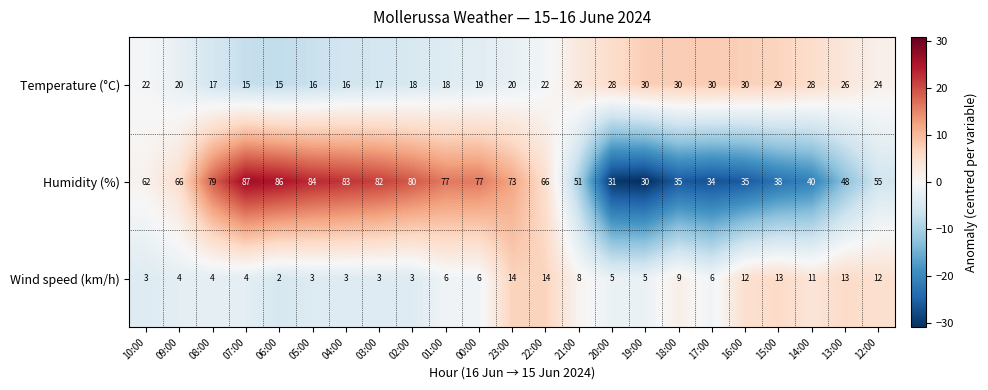

What is the greatest value displayed?

87